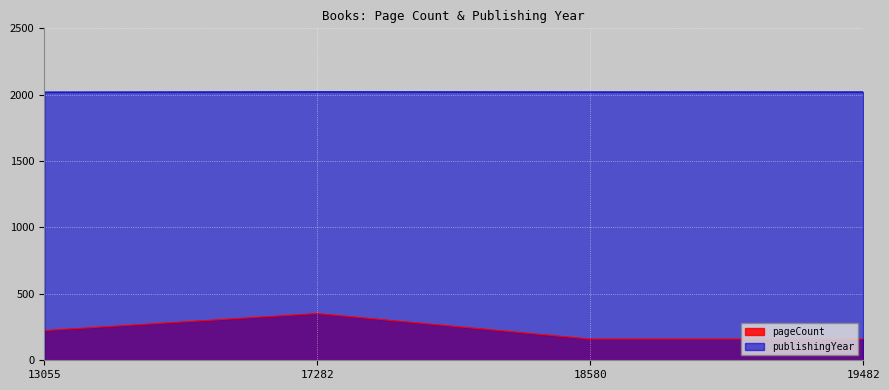

Which label corresponds to the smallest value in the chart?

18580